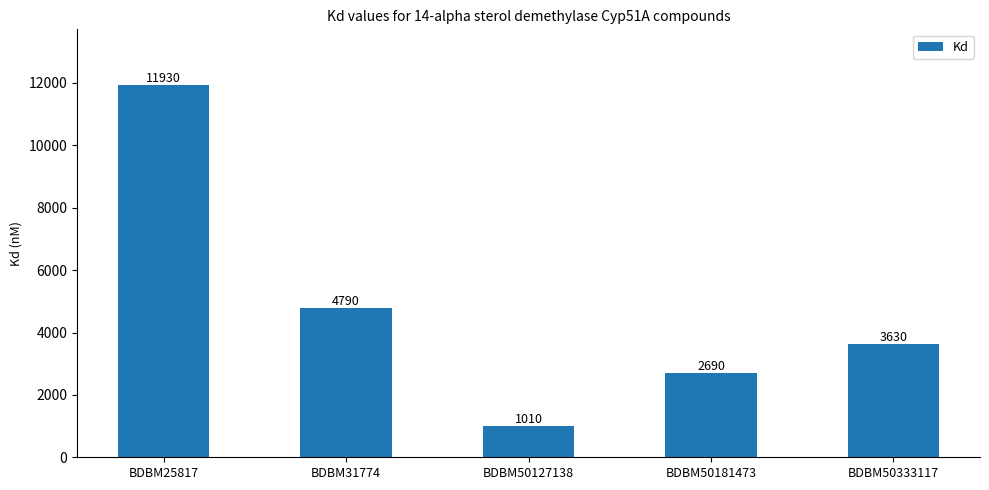

How many distinct data groups are displayed?

1